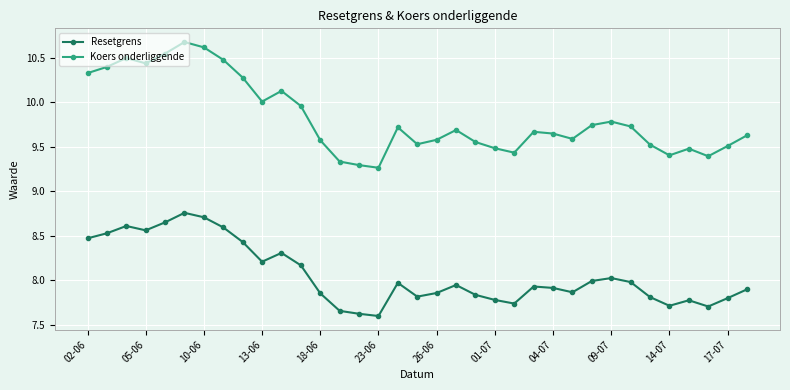

True or false: Resetgrens and Koers onderliggende intersect in this chart.

False